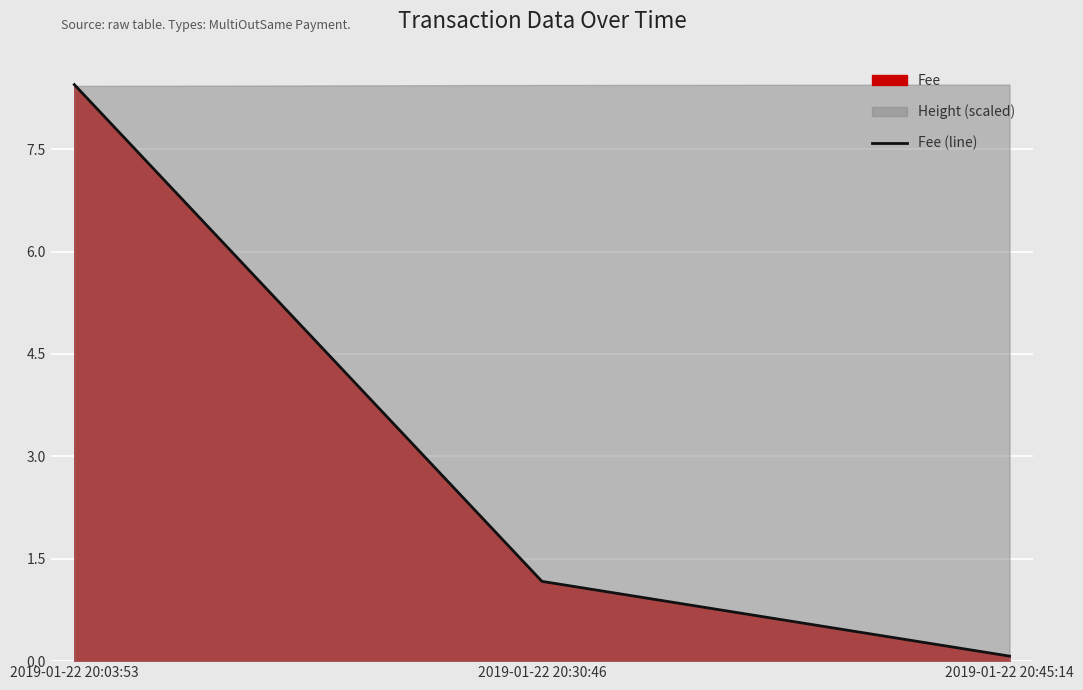

What is the minimum value shown in the chart?

0.1